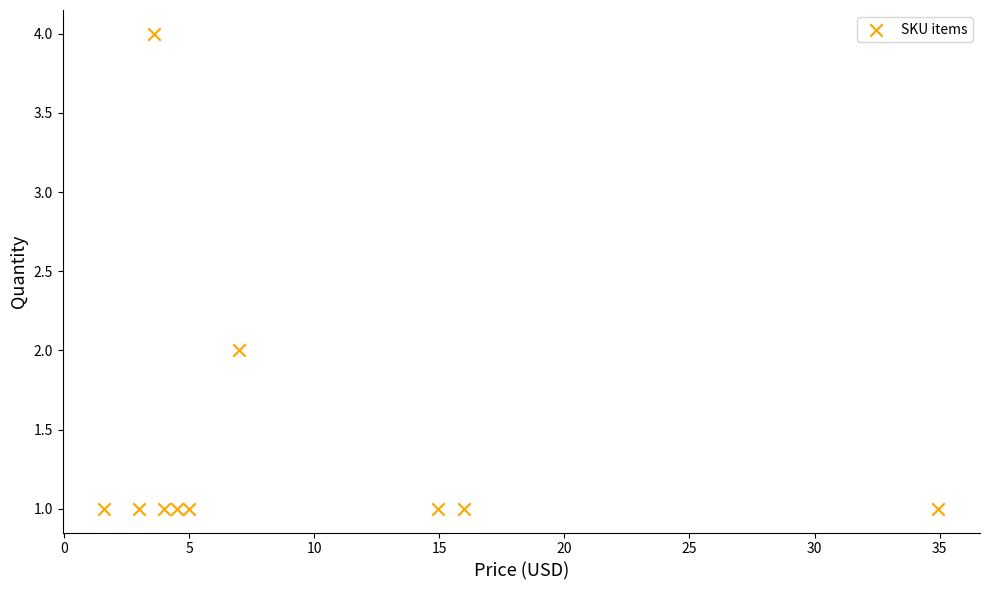

What is the range of Y values (max minus min)?

3